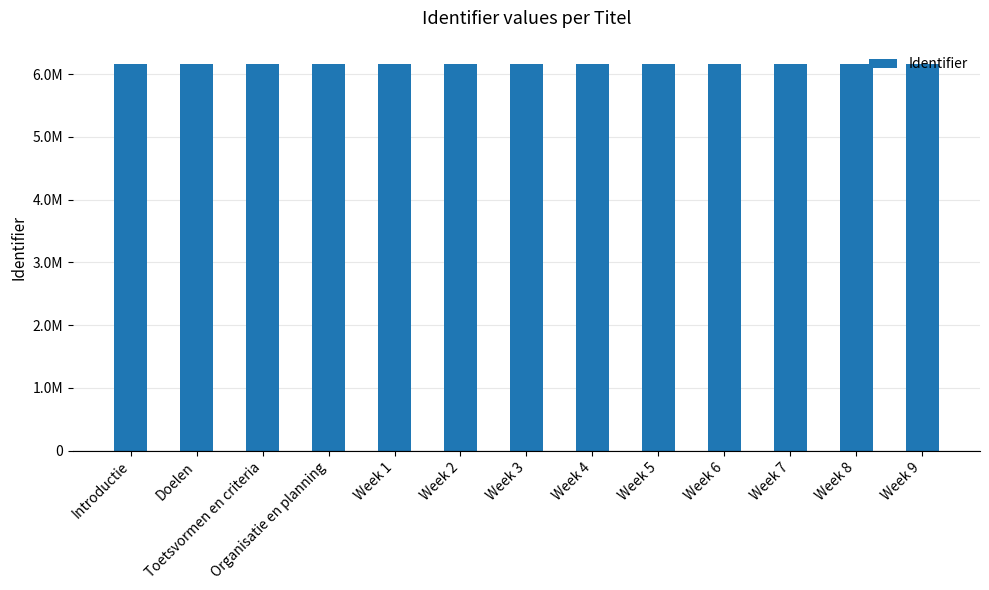

Where does the data first go above 6157697?

Week 4